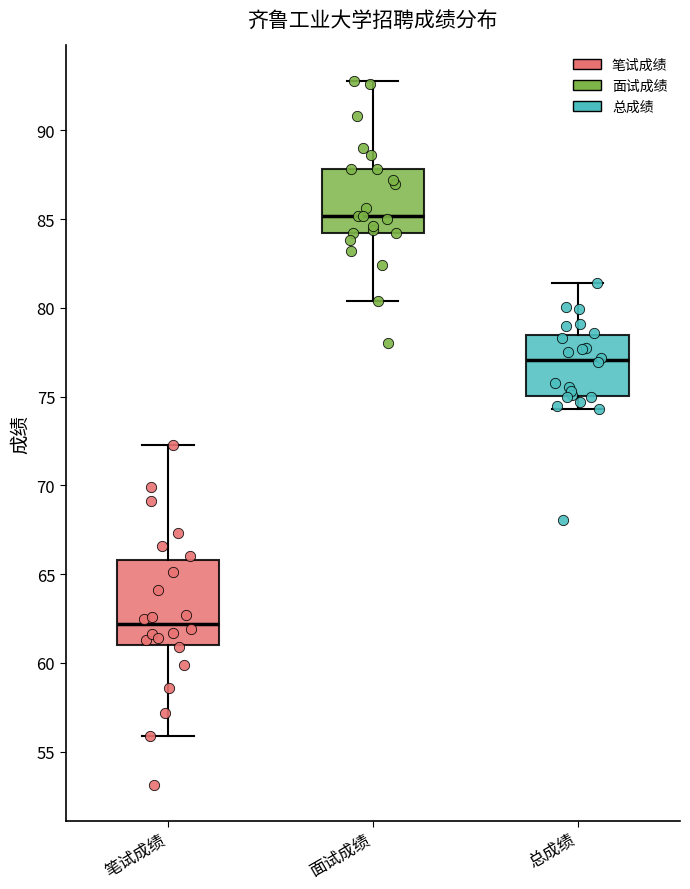

Comparing the boxes themselves (not the whiskers), which one is the tallest?

笔试成绩